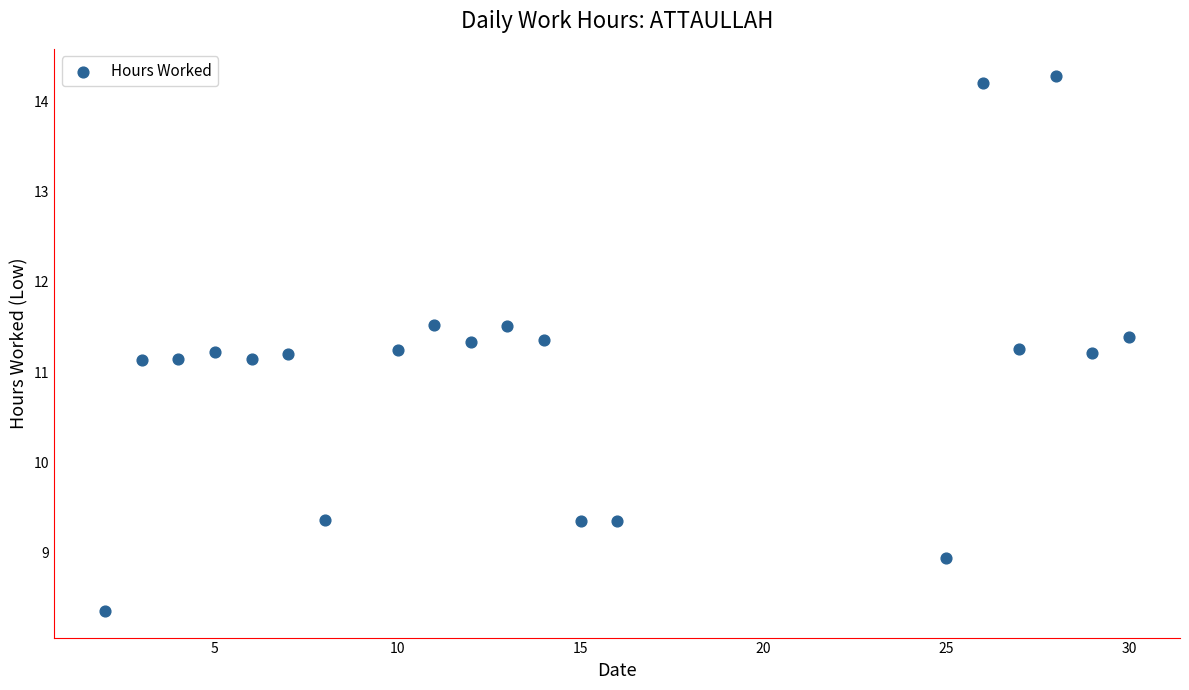

What is the range of X values (max minus min)?

28.0